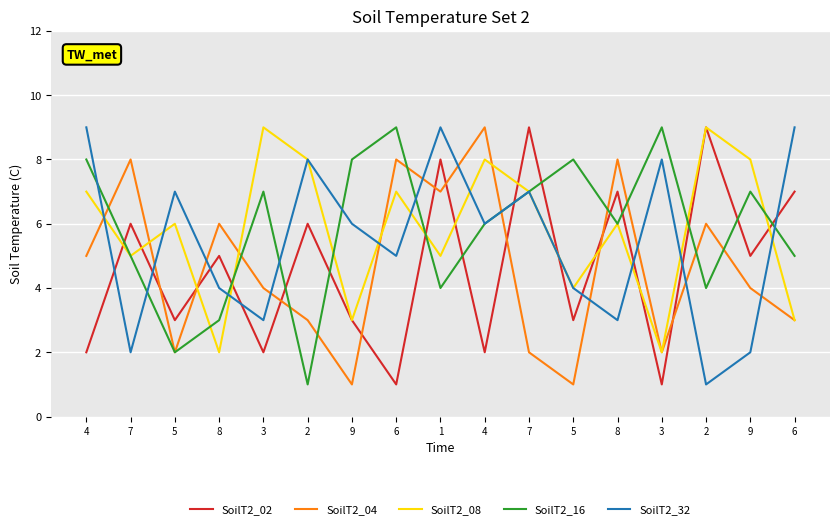

What are all the series names shown in the legend?

SoilT2_02, SoilT2_04, SoilT2_08, SoilT2_16, SoilT2_32